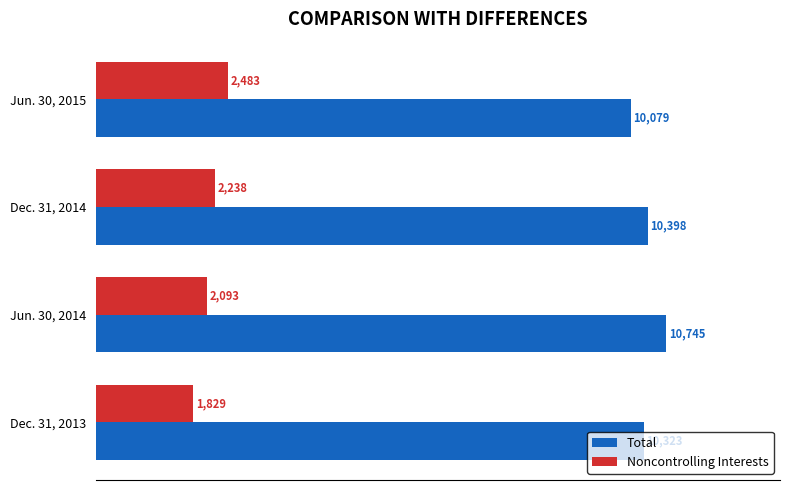

At which category is the sum across all series the highest?

Jun. 30, 2014